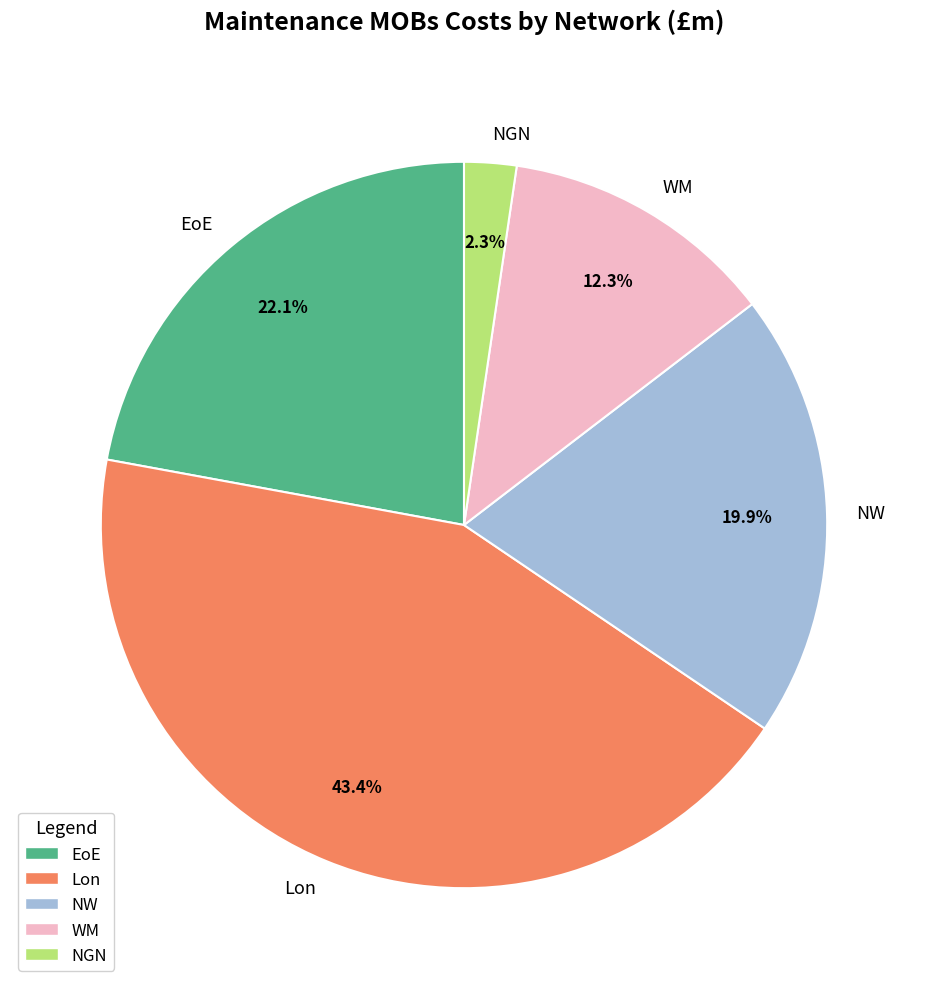

Combined, what portion of the pie is Lon and EoE?

65.5%